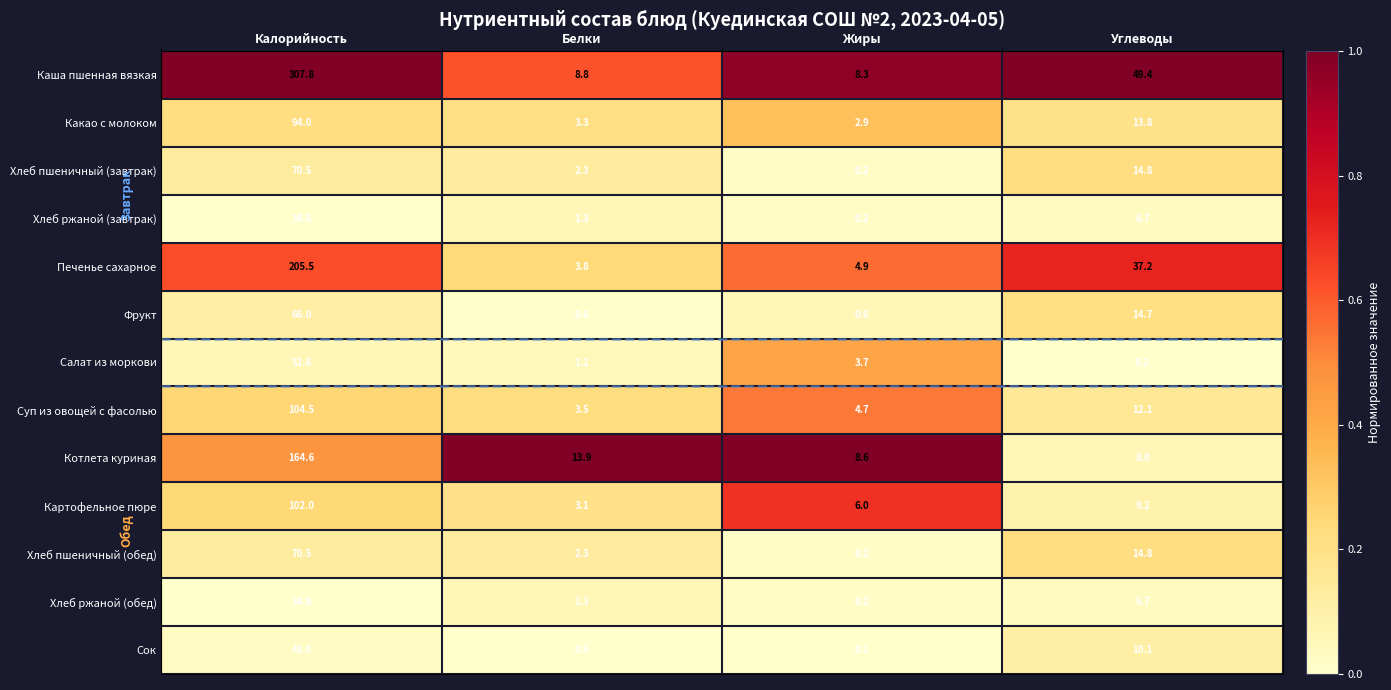

Which series has the widest spread of values?

Каша пшенная вязкая